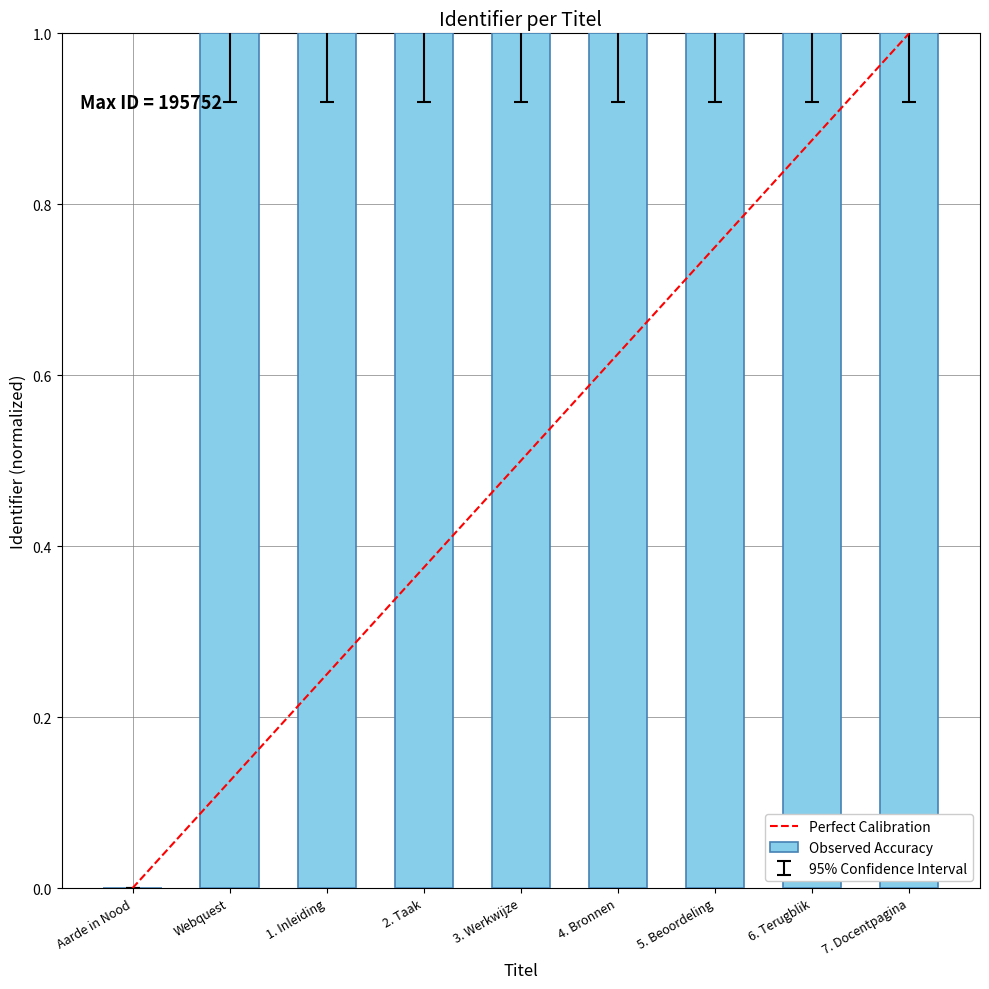

What is the greatest value displayed?

1.0